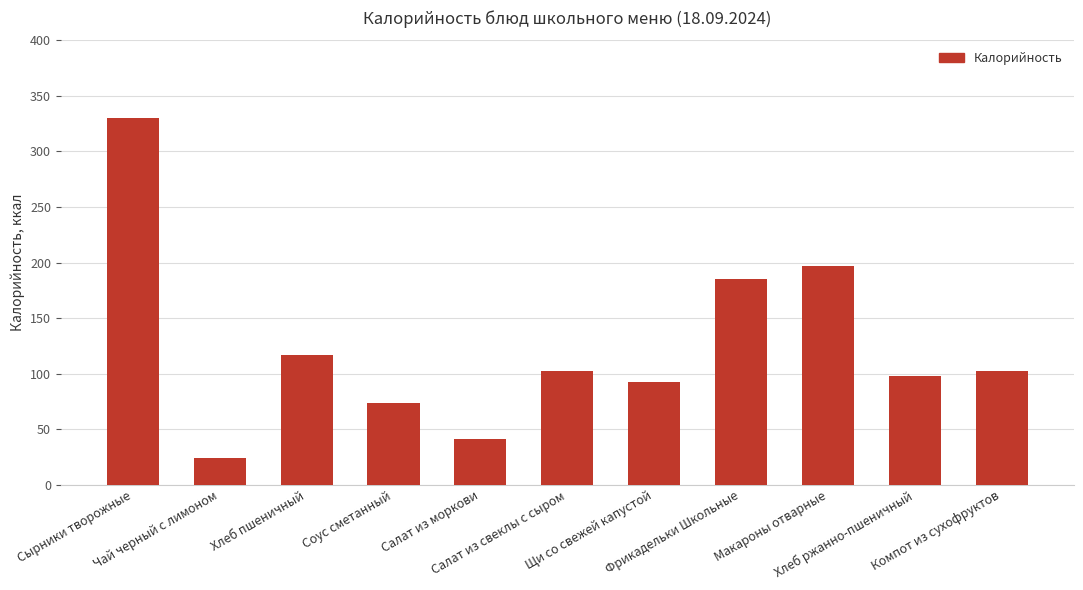

What is the smallest value displayed?

23.7